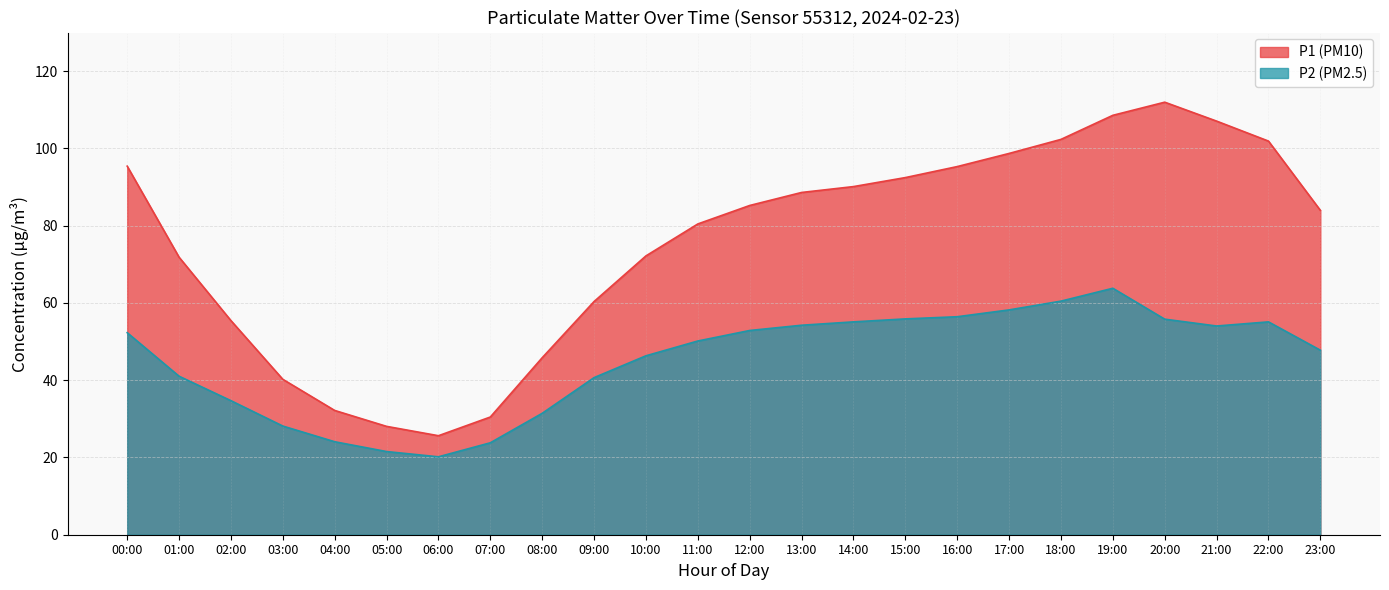

What is the total value across all series at 23:00?

131.7